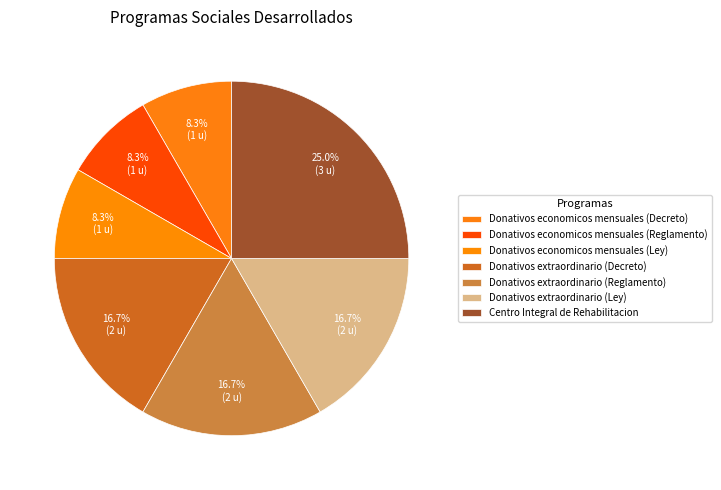

True or false: Donativos extraordinario (Ley) accounts for 17% of the total.

True